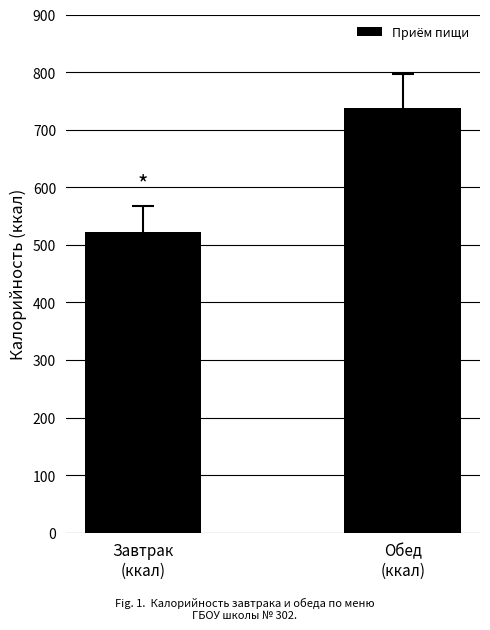

How many bars are there in total?

2